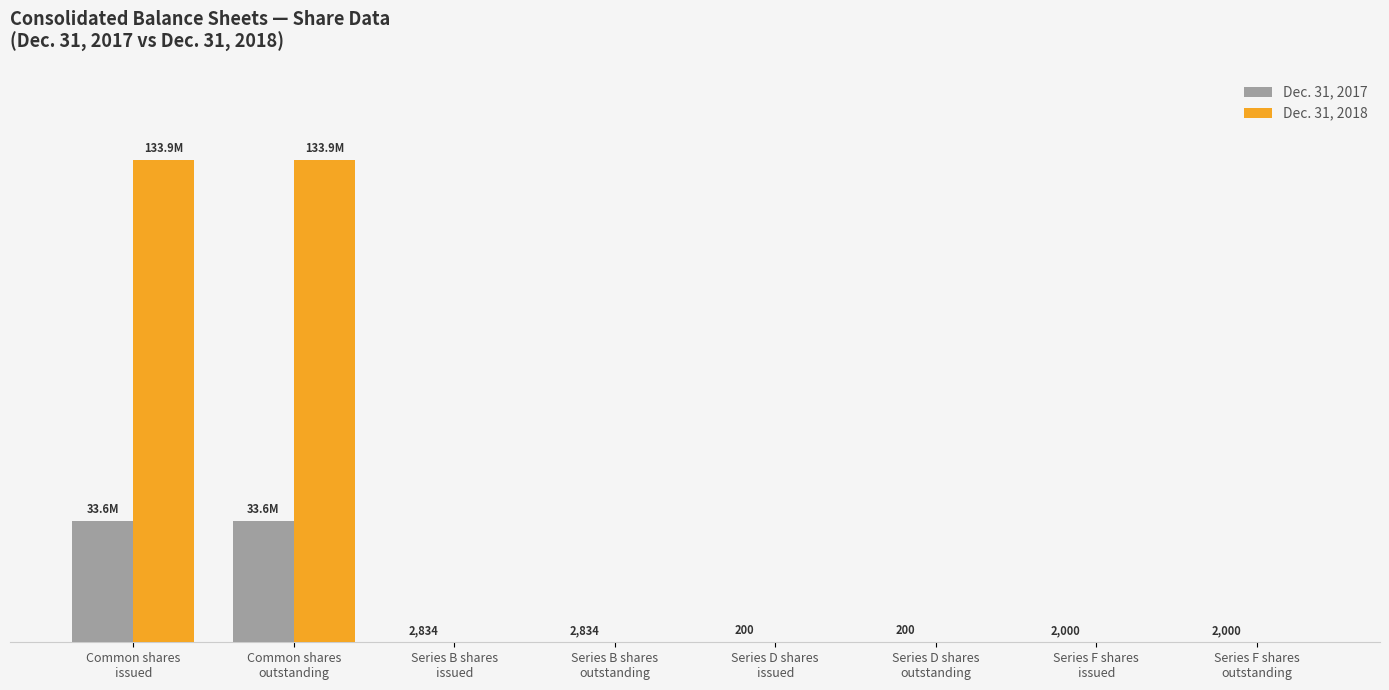

Reading left to right, what are all the values shown in this chart?

Dec. 31, 2017: 33622829.0	33622829.0	2833.6	2833.6	200.0	200.0	2000.0	2000.0
Dec. 31, 2018: 133907747.0	133907747.0	0.0	0.0	0.0	0.0	0.0	0.0